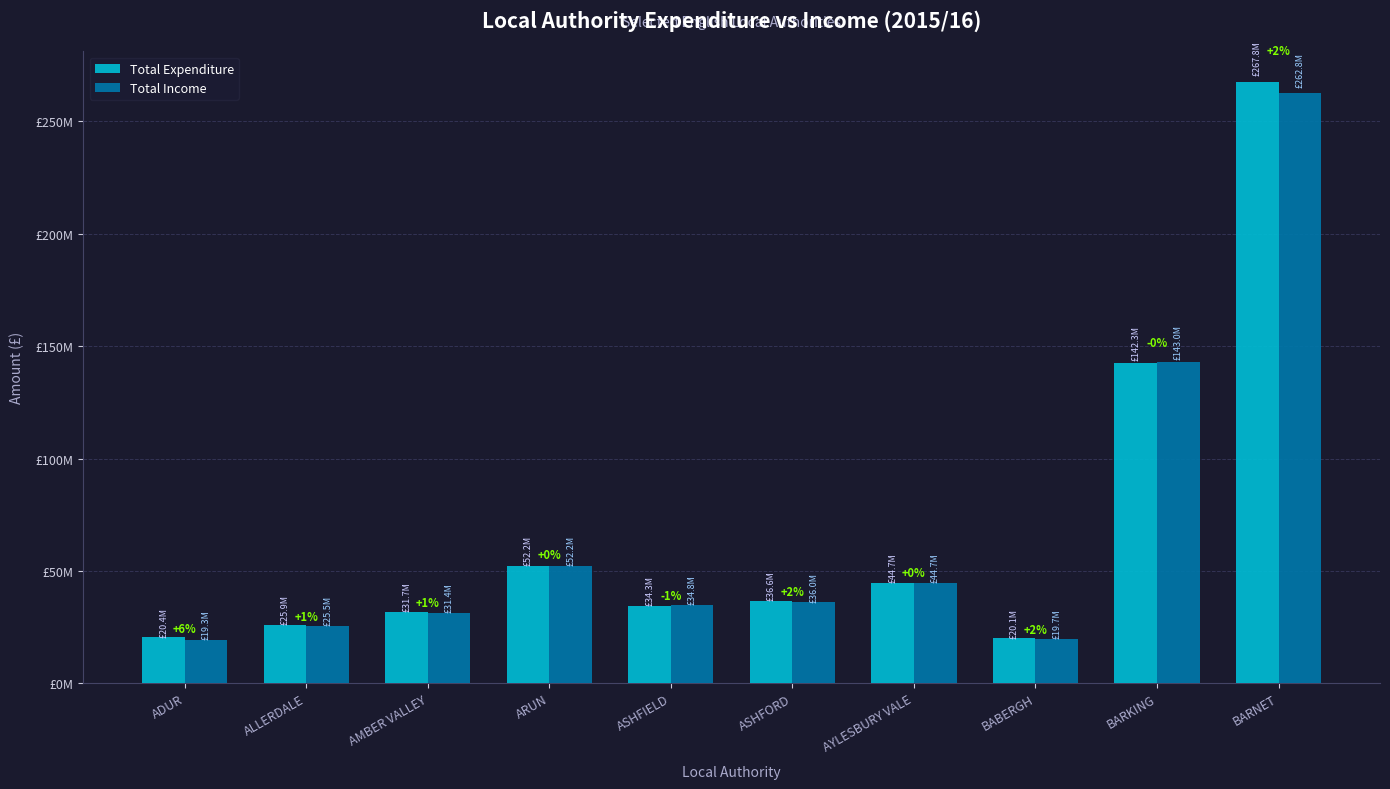

Are the bars horizontal?

No